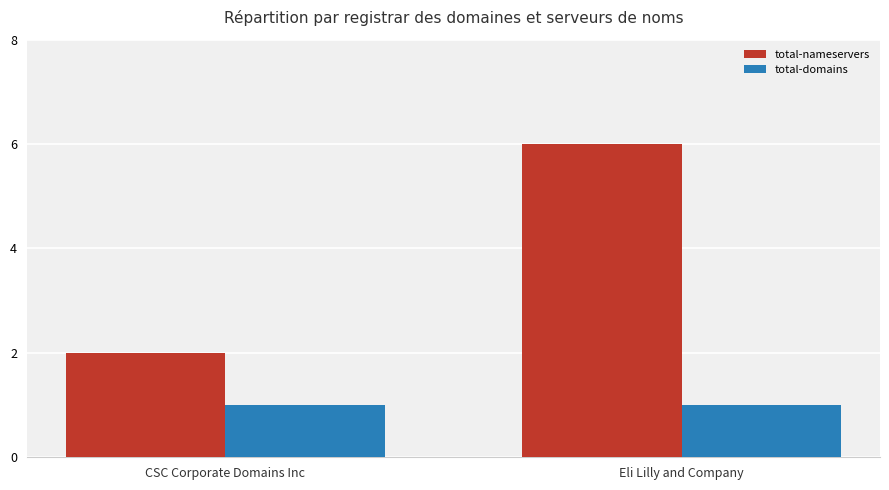

Reading left to right, list all the values displayed in this chart.

total-nameservers: 2	6
total-domains: 1	1